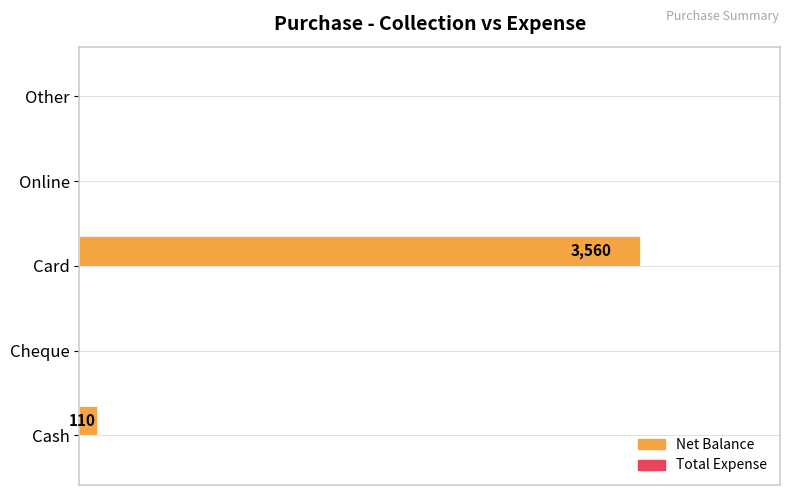

Are the bars horizontal?

Yes